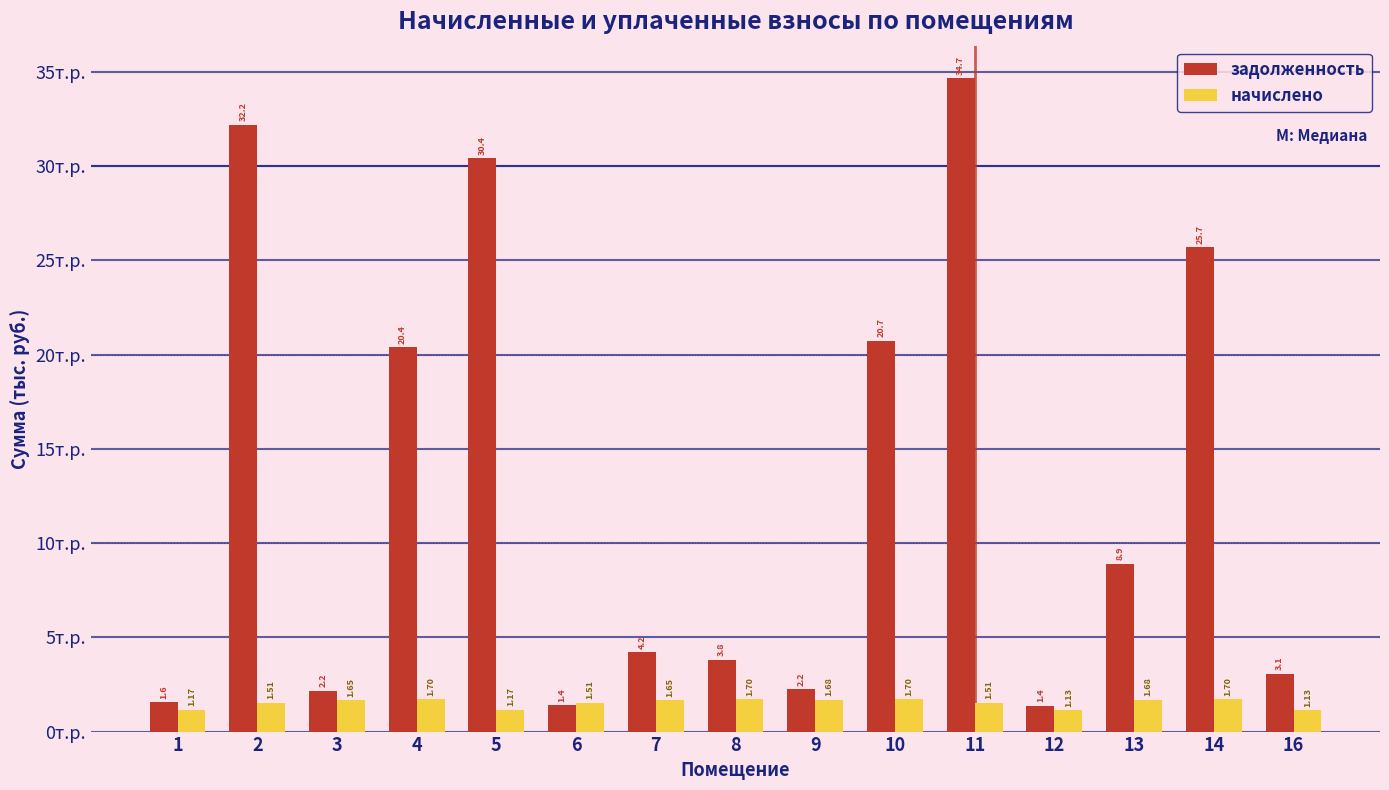

What is the difference between the maximum and minimum values in the начислено series?

0.6